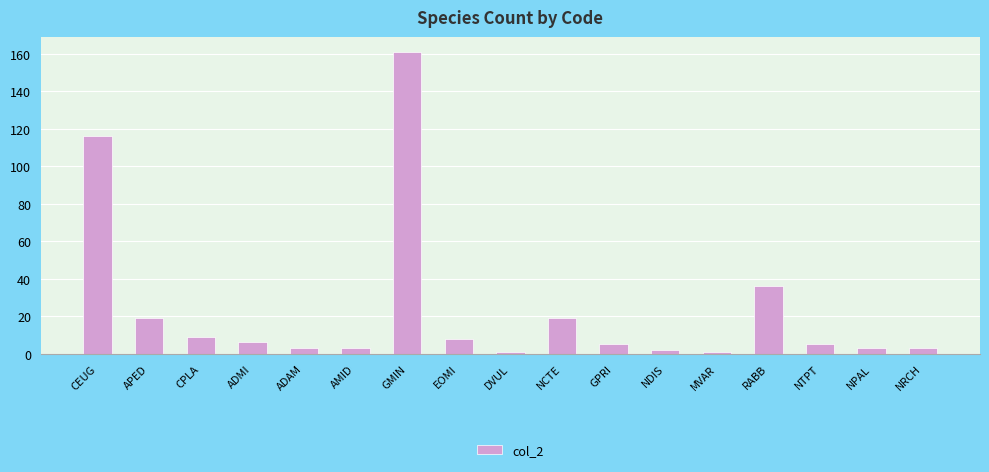

What is the difference between the values at NCTE and AMID?

16